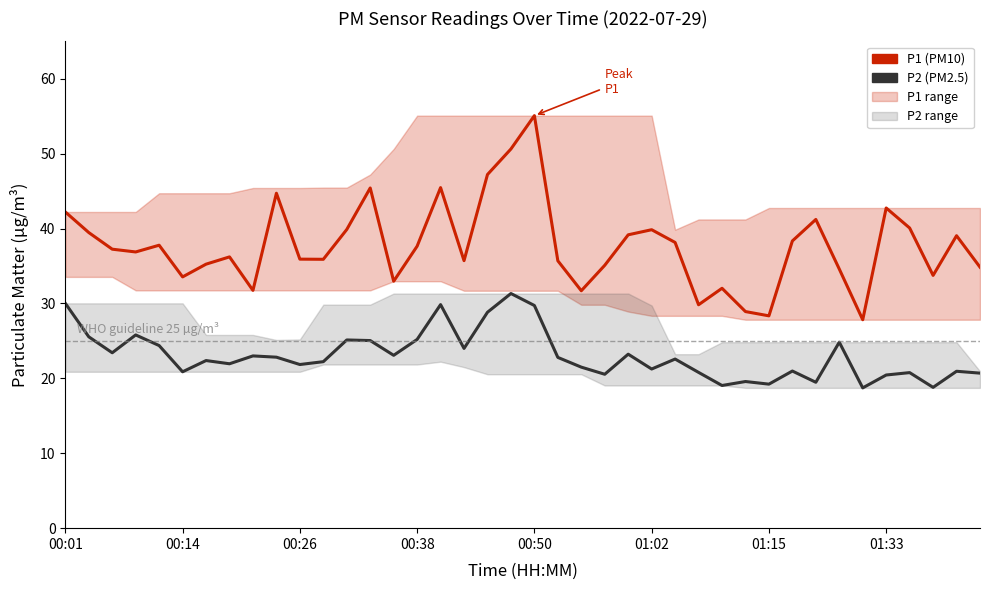

What is the maximum value for P1?

55.1